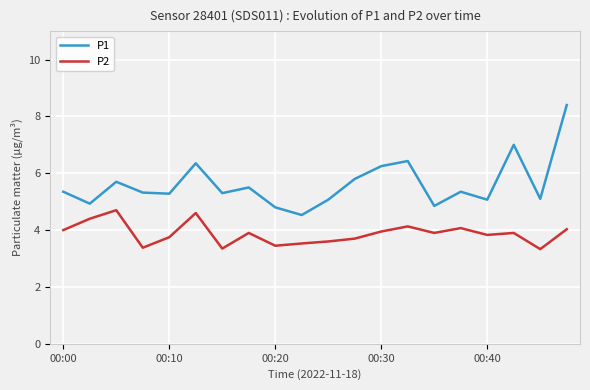

True or false: P1 and P2 intersect in this chart.

False